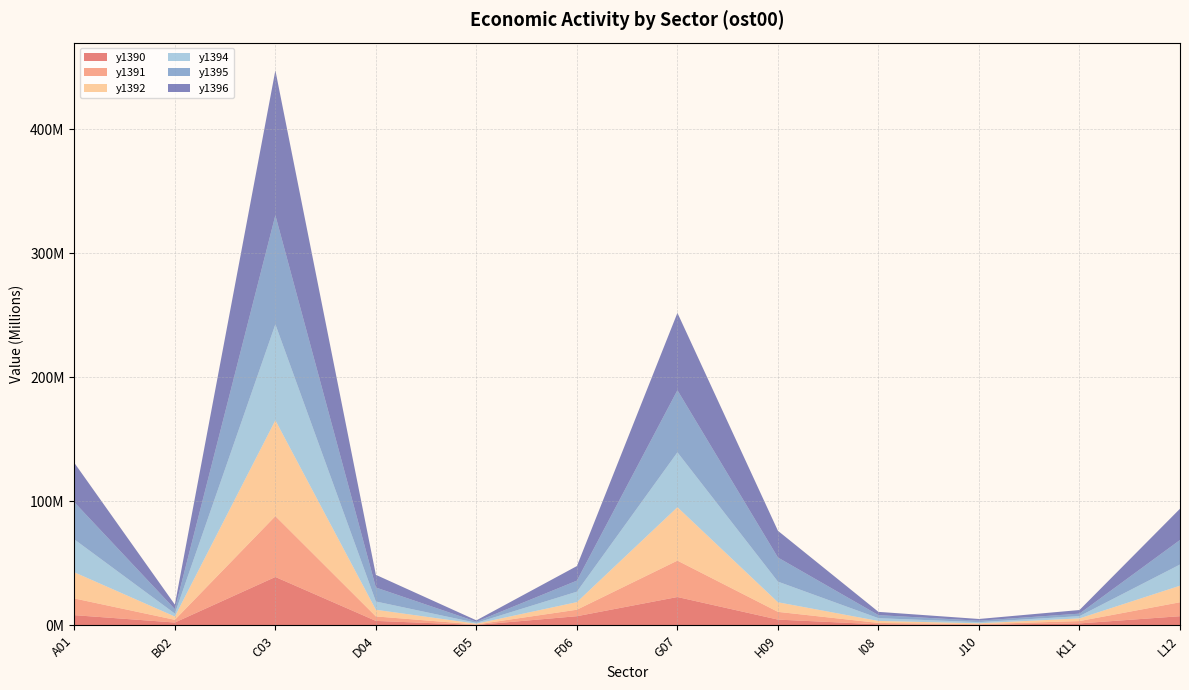

Reading left to right, transcribe all the data shown in this chart.

y1390: 8144373.6	2216350.7	38938404.7	3519213.1	257969.3	7311787.3	22780763.6	4570164.0	779169.8	404129.3	1500582.4	7296348.3
y1391: 13482643.4	2171629.9	49060045.0	3615805.8	399024.9	5231149.6	29347464.2	6237831.4	1100671.8	483659.9	1880177.9	11257709.8
y1392: 21083959.2	2633353.6	77276917.3	5362802.5	599365.4	6128966.2	43065315.4	7734994.7	1597629.4	694500.6	2167495.5	13344577.6
y1394: 26532063.0	2405467.5	77400781.5	6665311.3	707626.1	8420458.7	44249637.7	16643736.8	2235782.7	940503.7	1827252.3	17083134.8
y1395: 29973974.7	3570494.3	87912785.1	11256295.9	924465.6	8896669.8	50072792.5	19441171.0	2452161.8	1162105.6	2000667.9	19772696.9
y1396: 31728098.0	3680764.4	116851106.9	10246498.2	1080650.4	11759535.3	62366221.3	21551771.3	2645833.6	1383873.6	2921222.3	25223664.5